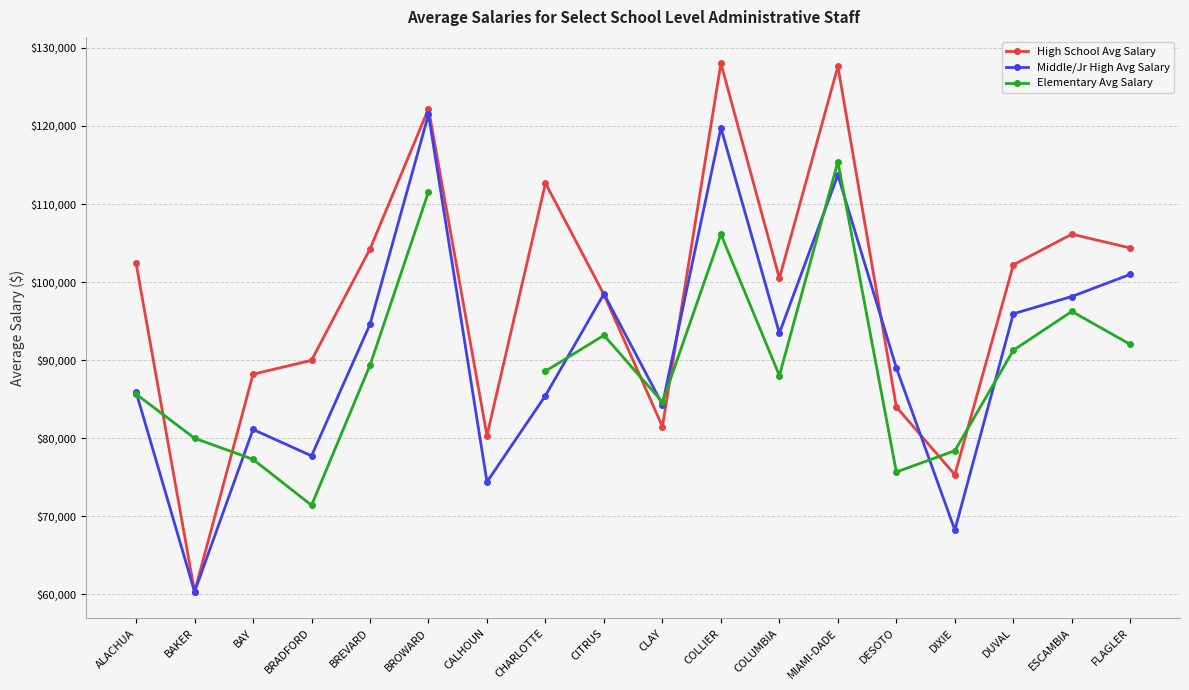

True or false: Elementary Avg Salary and High School Avg Salary cross at least once.

True